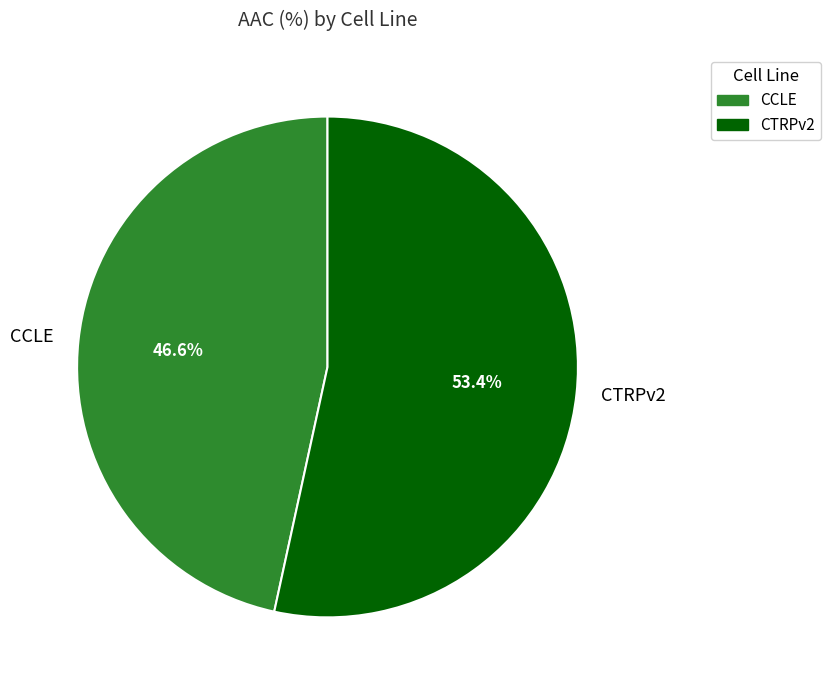

True or false: CTRPv2 accounts for 53% of the total.

True